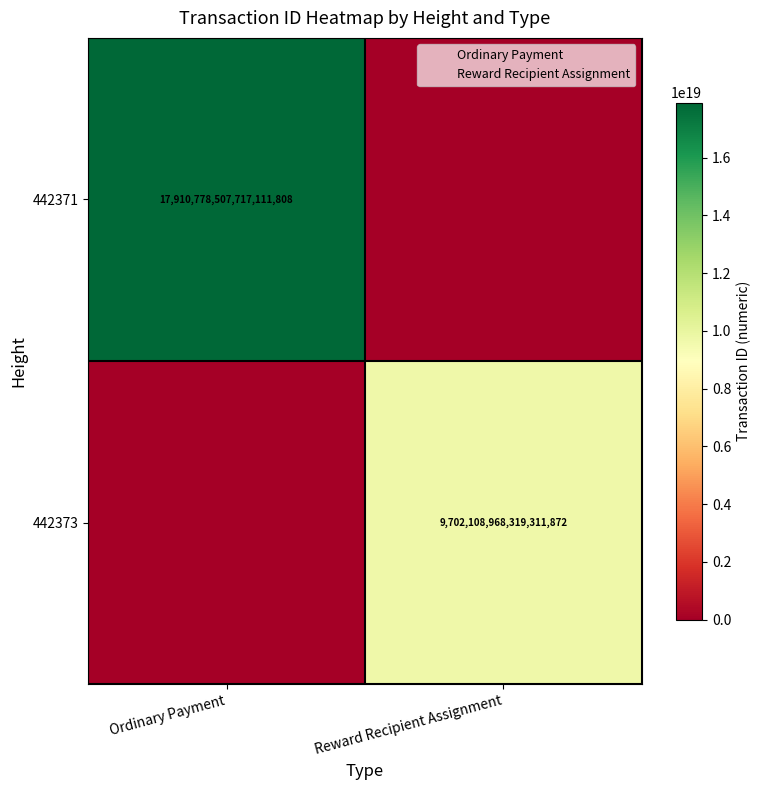

What is the difference between the 442371 values at Ordinary Payment and Reward Recipient Assignment?

17910778507717111808